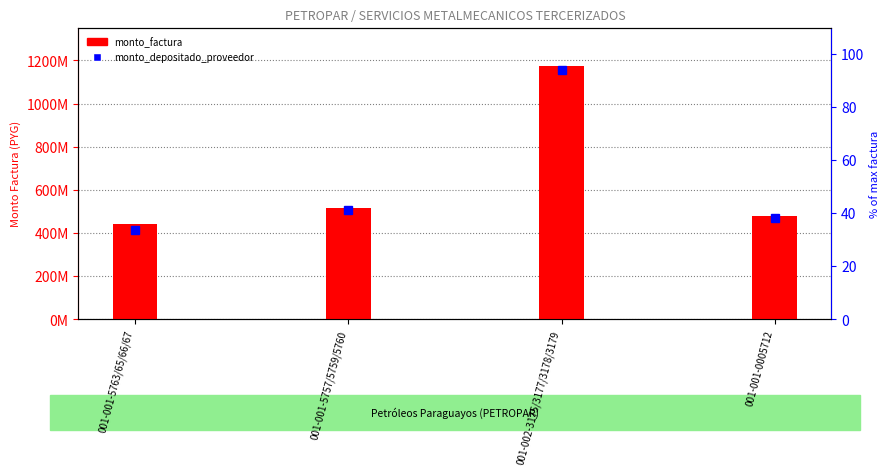

List the labels in order of monto_factura value, smallest first.

001-001-5763/65/66/67, 001-001-0005712, 001-001-5757/5759/5760, 001-002-3175/3177/3178/3179